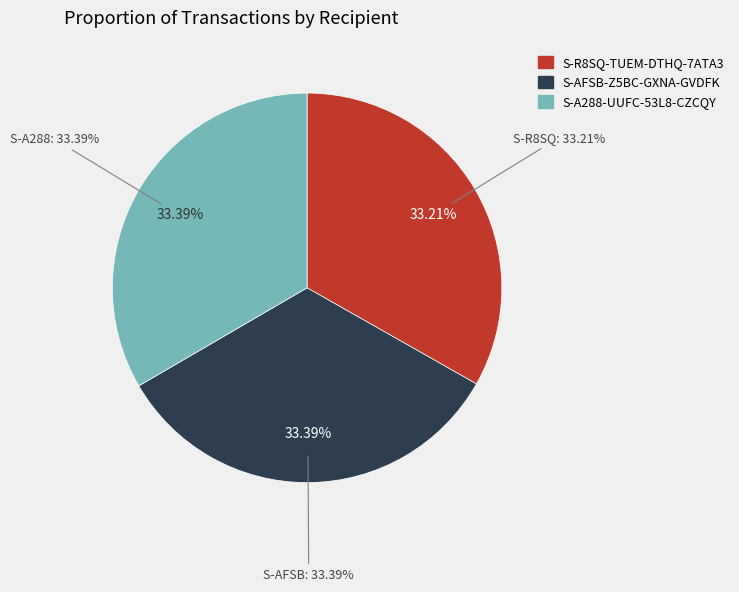

Which series has the widest spread of values?

S-R8SQ-TUEM-DTHQ-7ATA3